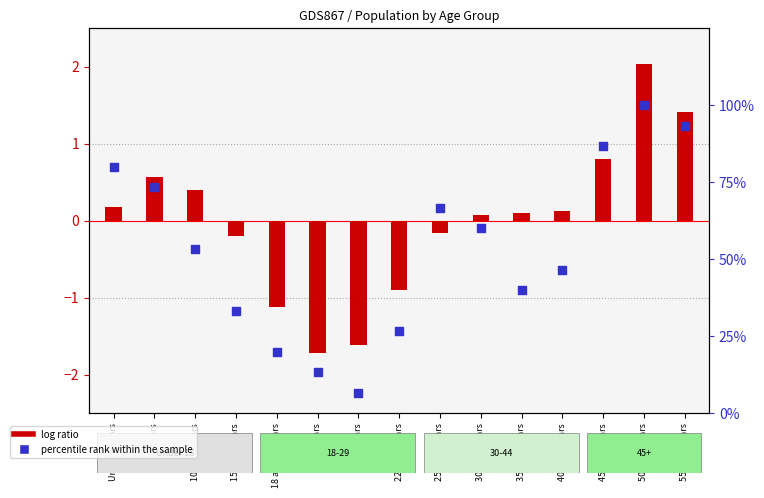

At which category is the sum across all series the highest?

50 to 54 years